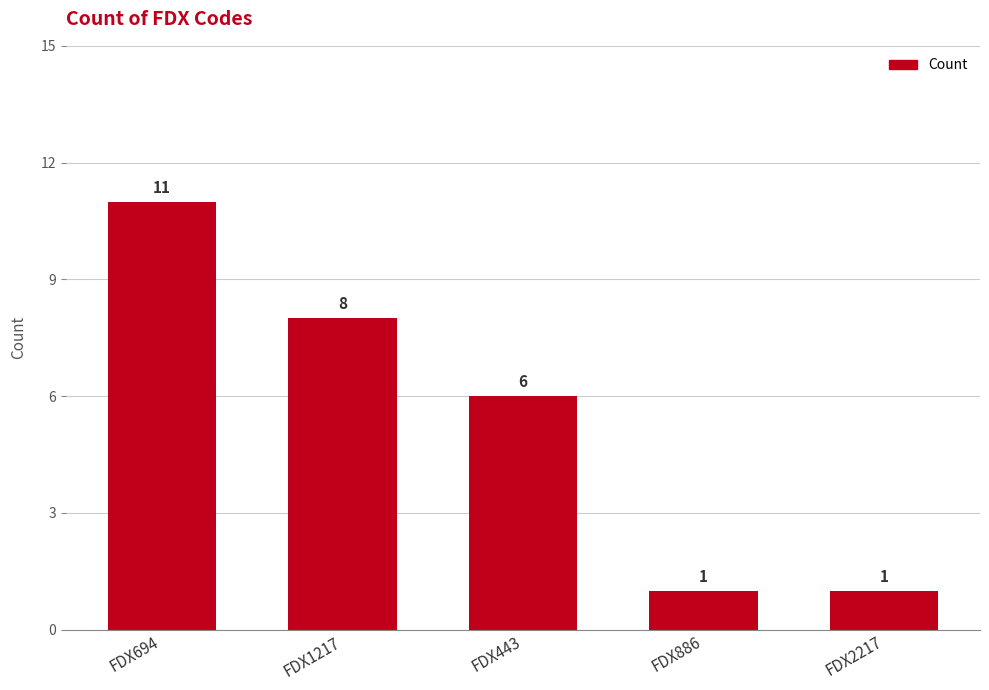

What is the label of the 5th bar from the right?

FDX694